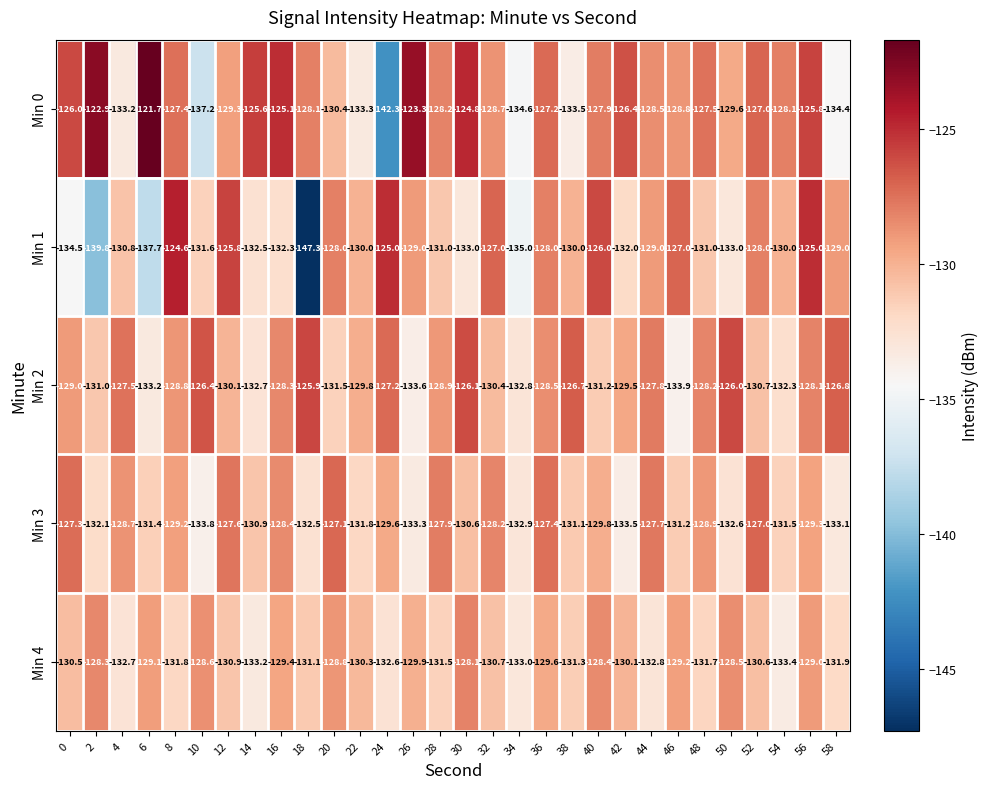

Is the value of Min 0 at 34 greater than the value of Min 2 at 12?

No